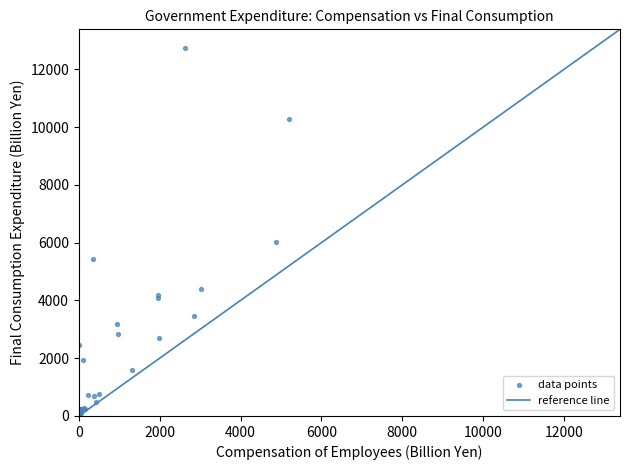

What Y value in the scatter plot is closest to 6373?

6027.0